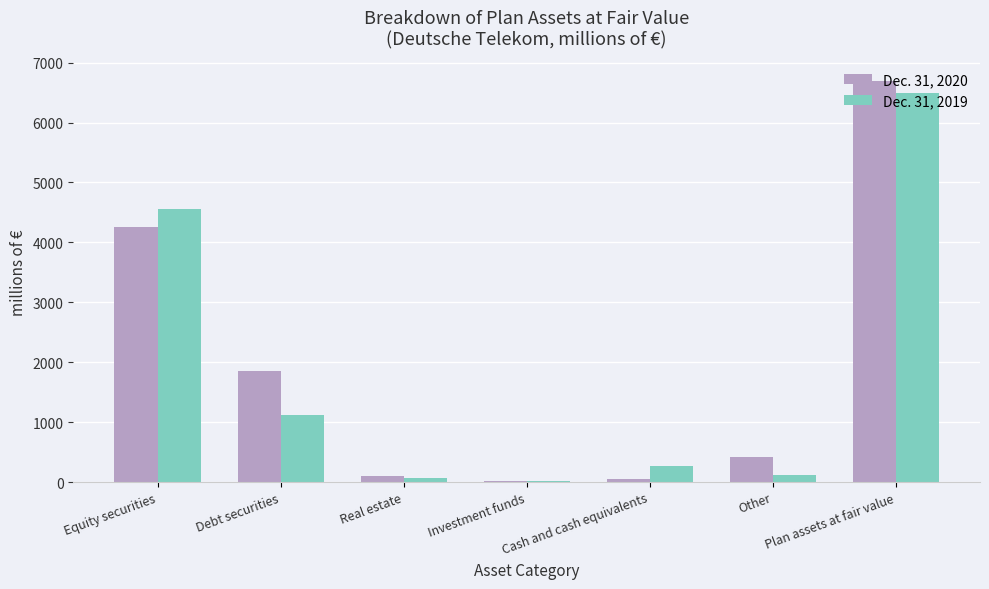

At which category is the sum across all series the highest?

Plan assets at fair value